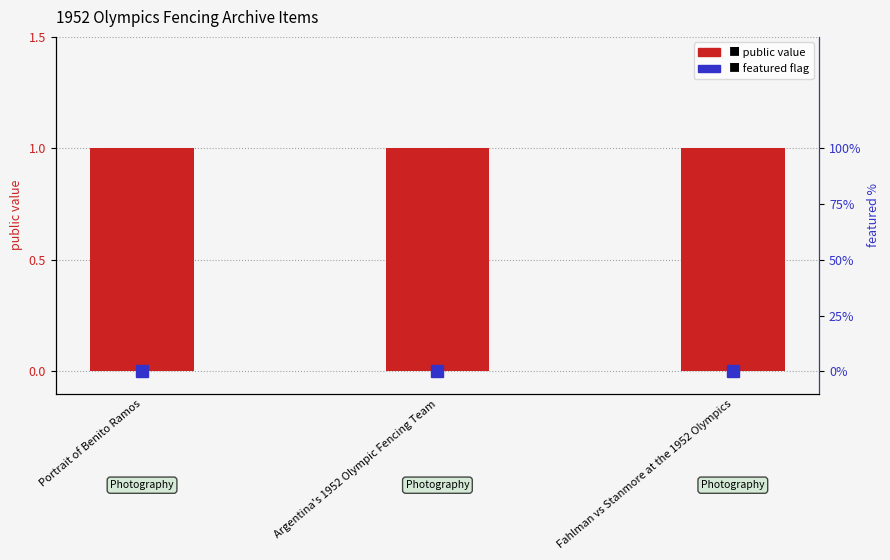

What is the greatest value displayed?

1